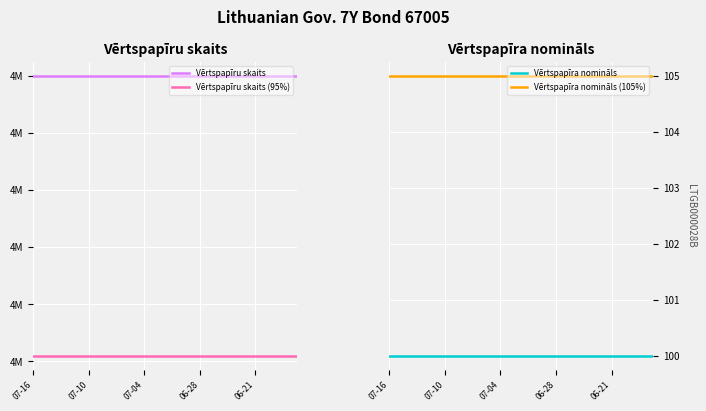

True or false: Vērtspapīru skaits and Vērtspapīra nomināls intersect in this chart.

False